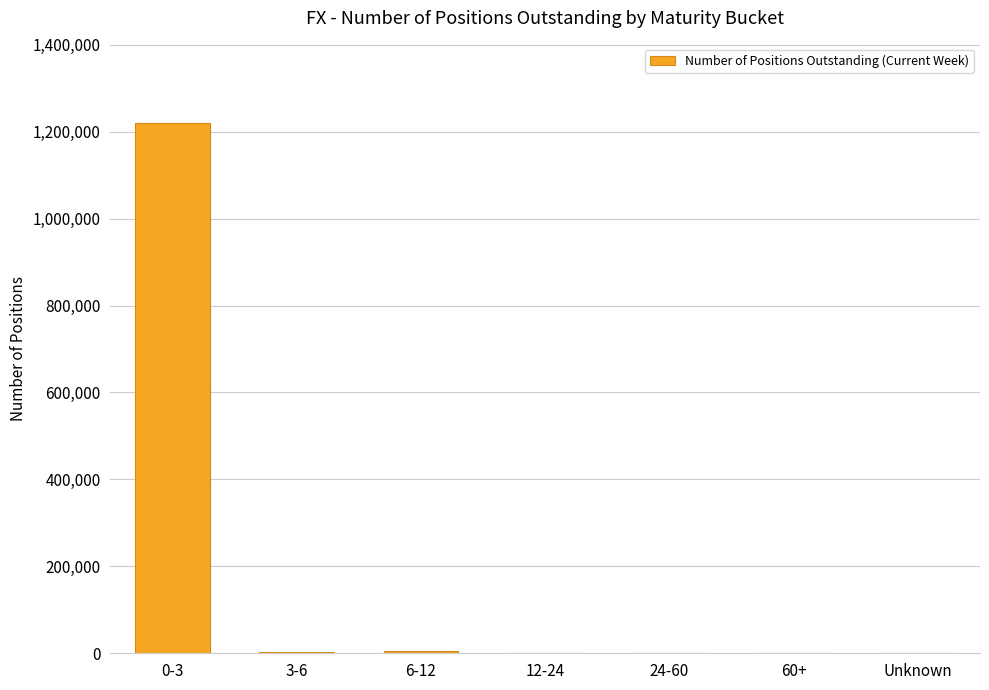

What is the sum of all values?

1228928